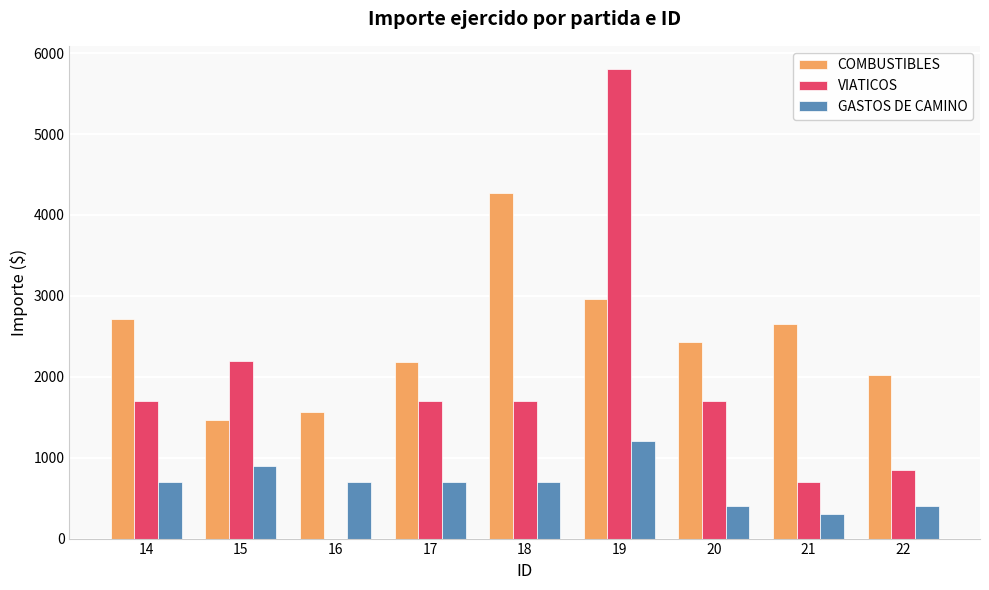

Which series changed the most between 14 and 15?

COMBUSTIBLES